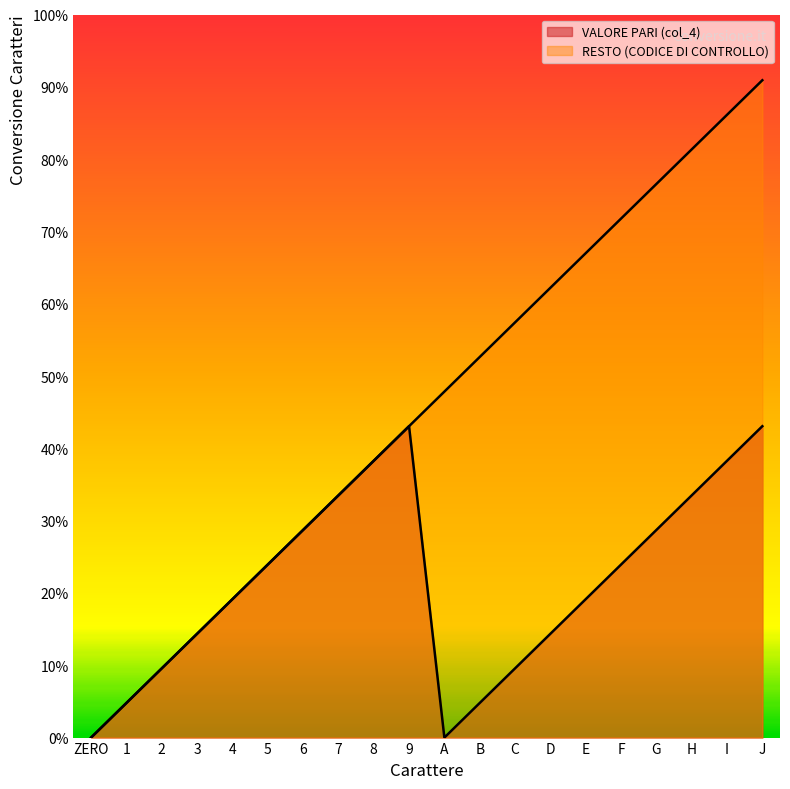

True or false: RESTO (CODICE DI CONTROLLO) and VALORE PARI (col_4) cross at least once.

False